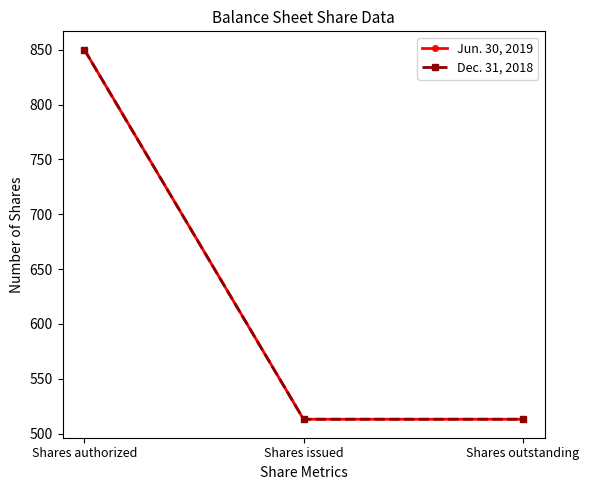

The value of Jun. 30, 2019 at Shares authorized is 850.0. True or false?

True